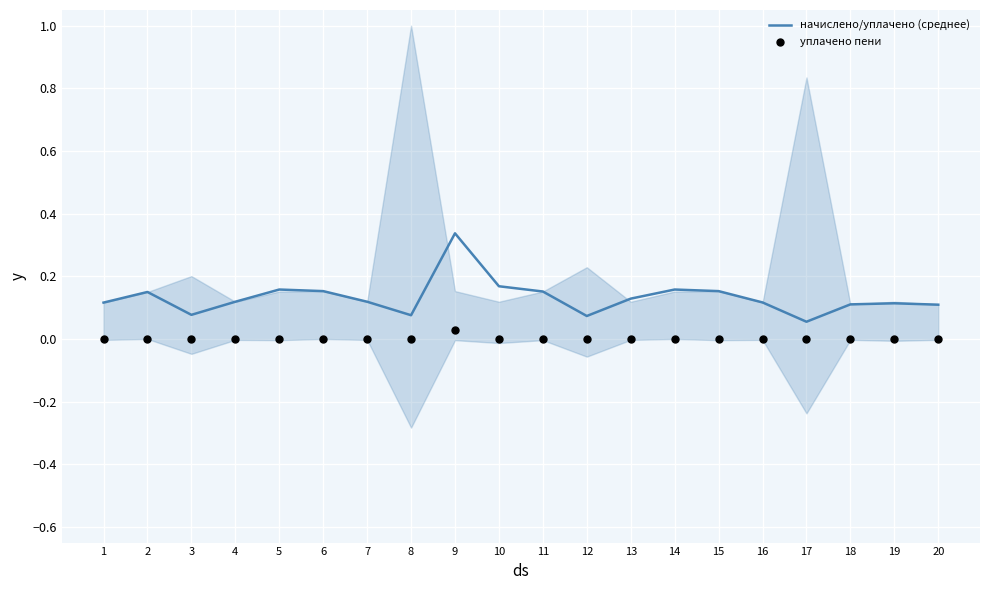

Which series has the largest Y range (max minus min)?

начислено/уплачено (среднее)